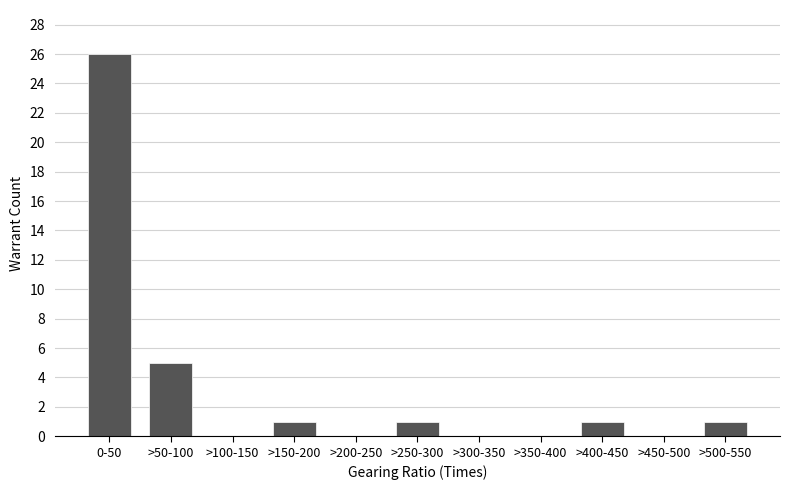

Reading left to right, list all the values displayed in this chart.

0-50=26	>50-100=5	>100-150=0	>150-200=1	>200-250=0	>250-300=1	>300-350=0	>350-400=0	>400-450=1	>450-500=0	>500-550=1